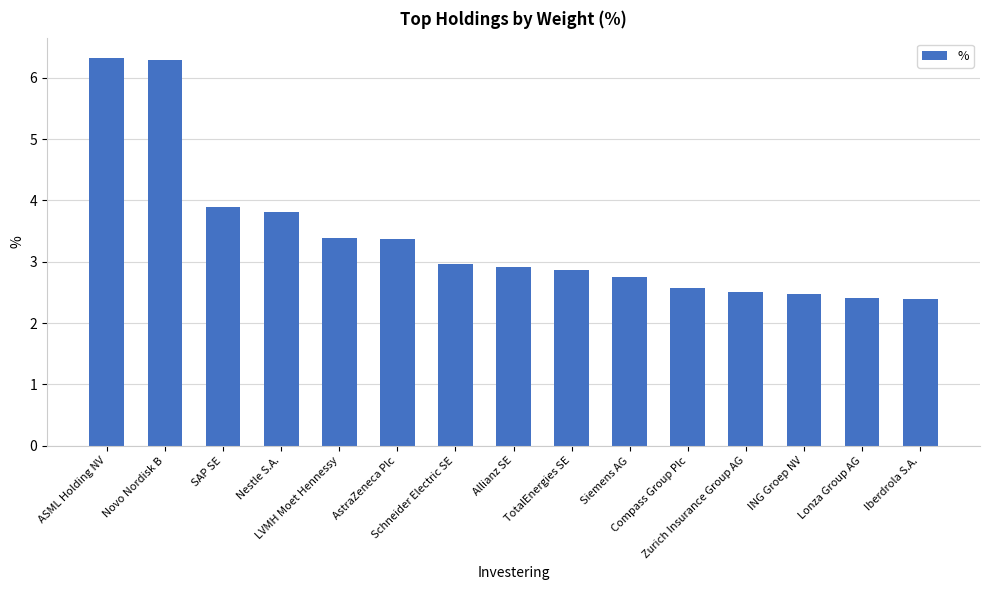

Where is the data nearest to the value 4?

SAP SE